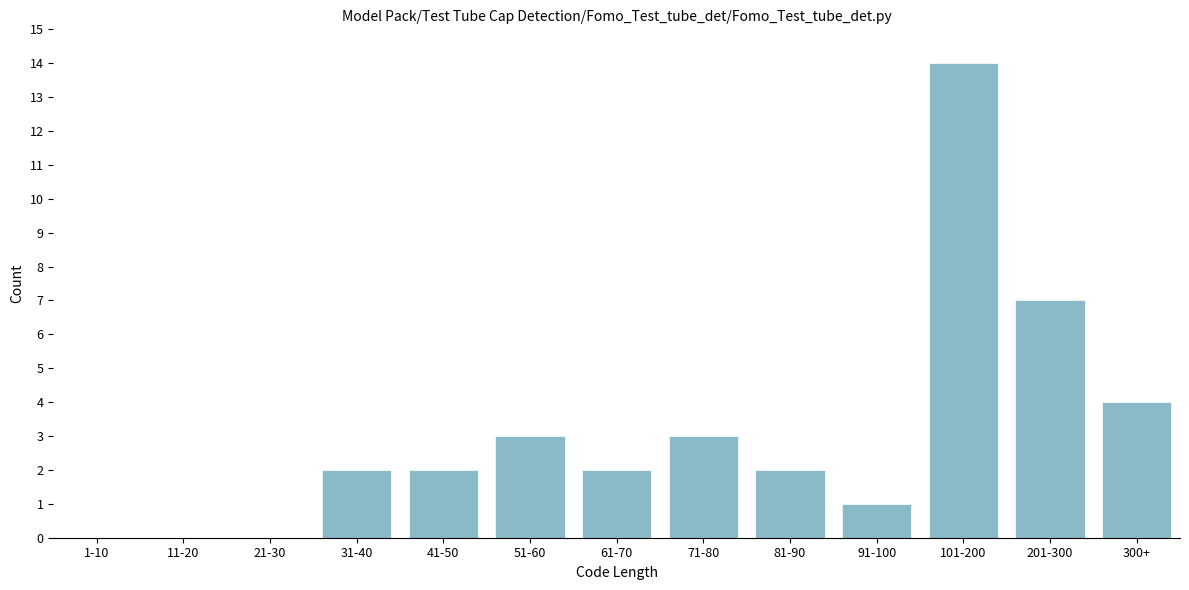

Reading right to left, extract all data points from this chart.

300+=4	201-300=7	101-200=14	91-100=1	81-90=2	71-80=3	61-70=2	51-60=3	41-50=2	31-40=2	21-30=0	11-20=0	1-10=0